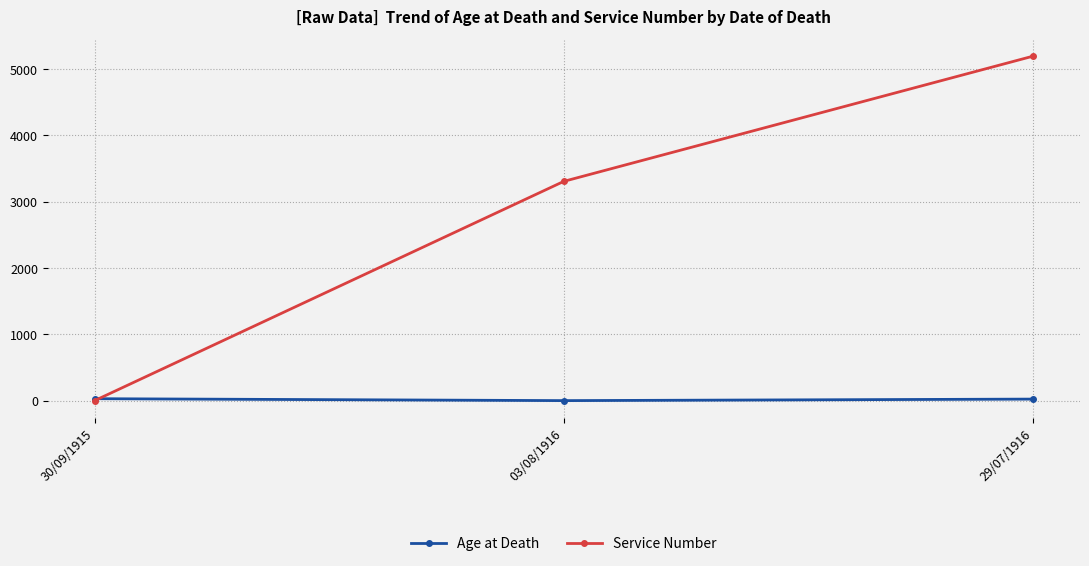

The value of Service Number at 03/08/1916 is 3307. True or false?

True